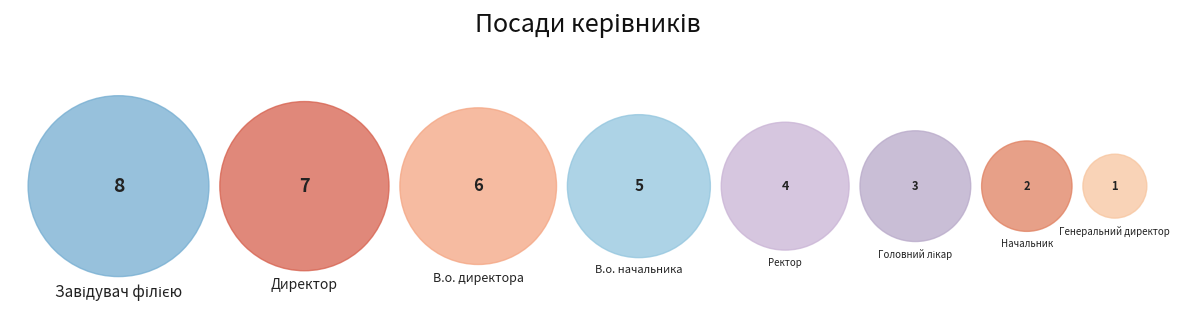

To the nearest percent, what portion does В.о. начальника represent?

14%